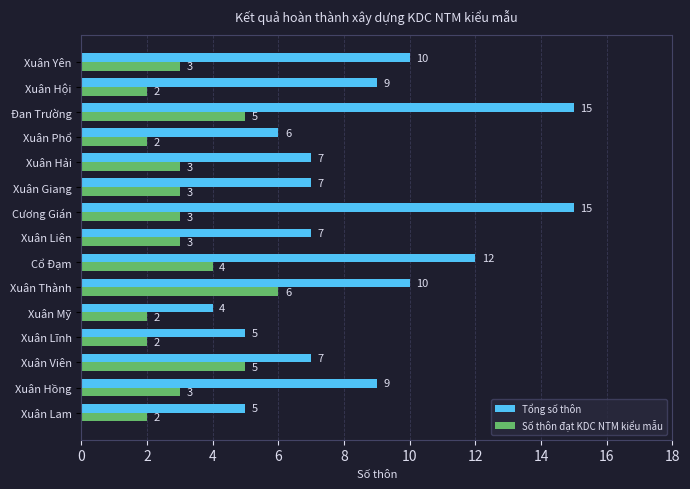

List the series in order of their peak value, lowest first.

Số thôn đạt KDC NTM kiểu mẫu, Tổng số thôn